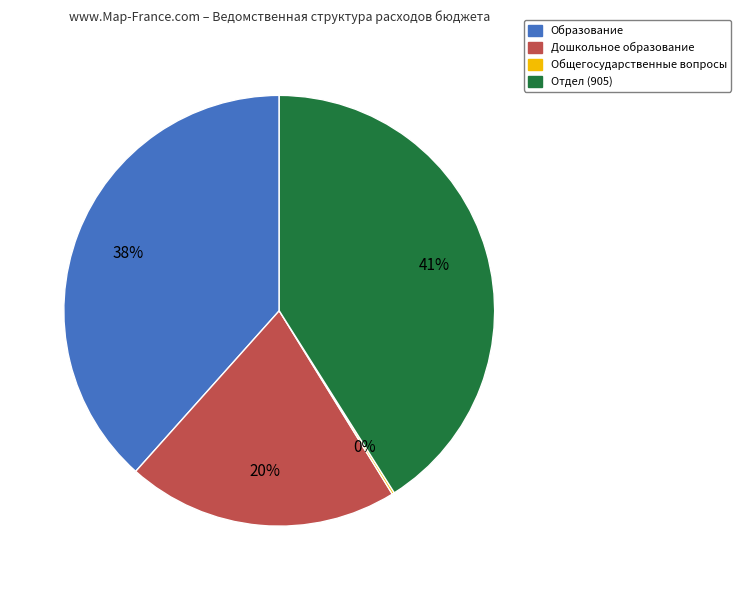

Is there any slice that represents more than half of the pie?

No